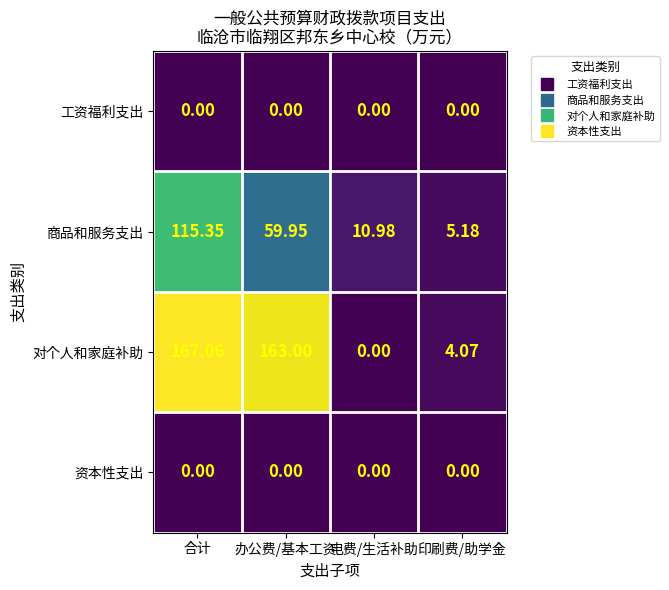

Which series has the largest range (max minus min)?

对个人和家庭补助